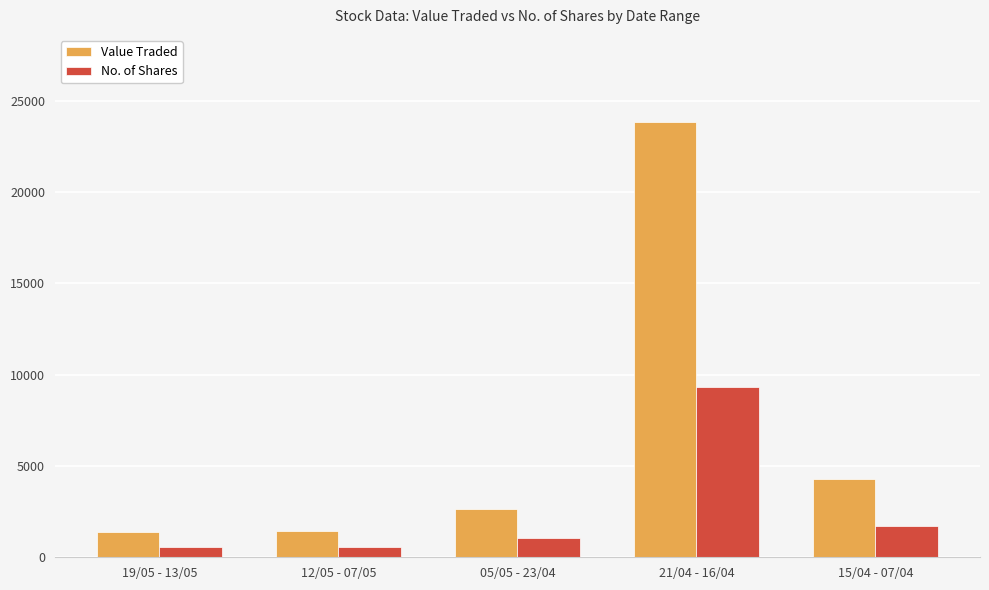

Which series changed the most between 19/05 - 13/05 and 21/04 - 16/04?

Value Traded